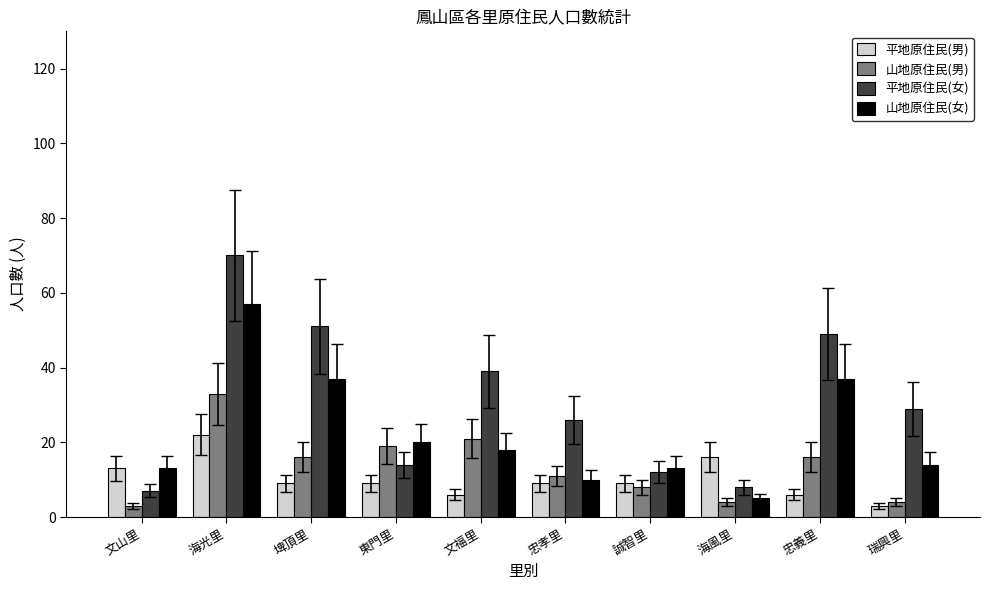

The 平地原住民(女) series shows 39 at 文福里. True or false?

True